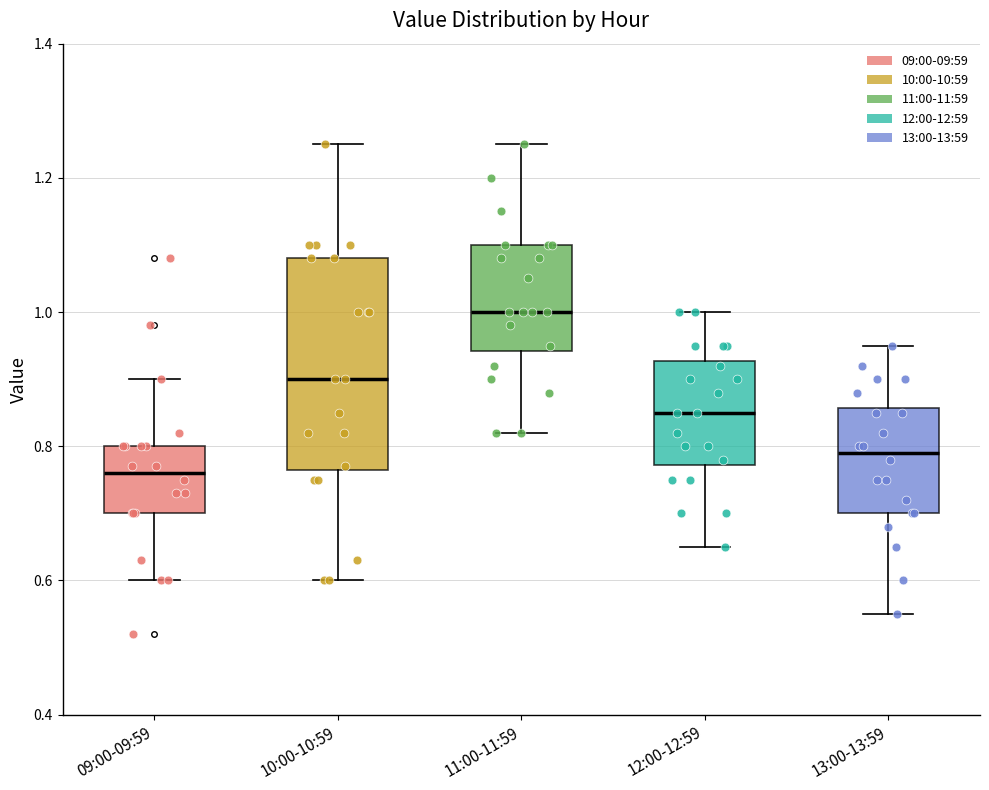

Reading left to right, transcribe this box plot: for each box, give where its median line is, the range the box spans, and where its two whiskers end, as read against the y-axis. The values are not printed on the chart, so give them approximately, as read against the axis.

09:00-09:59: median 0.76, box 0.70 to 0.80, whiskers 0.60 to 0.90
10:00-10:59: median 0.90, box 0.76 to 1.08, whiskers 0.60 to 1.26
11:00-11:59: median 1.00, box 0.94 to 1.10, whiskers 0.82 to 1.26
12:00-12:59: median 0.86, box 0.78 to 0.92, whiskers 0.66 to 1.00
13:00-13:59: median 0.80, box 0.70 to 0.86, whiskers 0.56 to 0.96